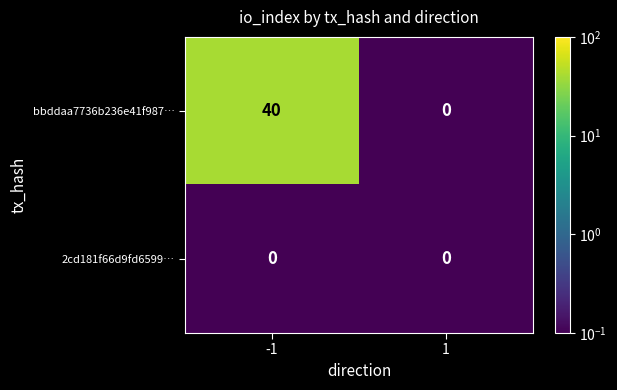

Is it true that bbddaa7736b236e41f987… equals 0 at 1?

True